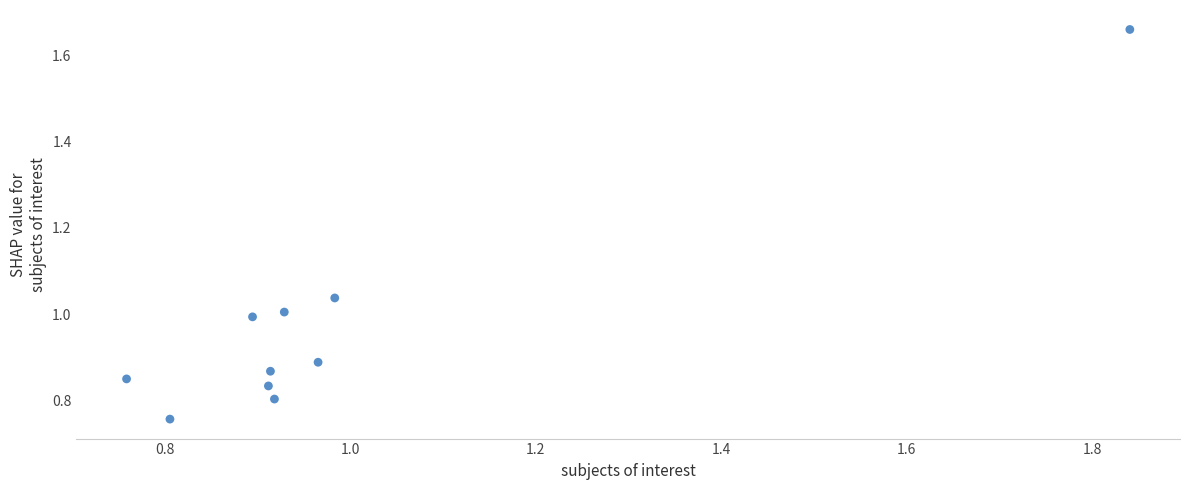

What is the range of X values (max minus min)?

1.1